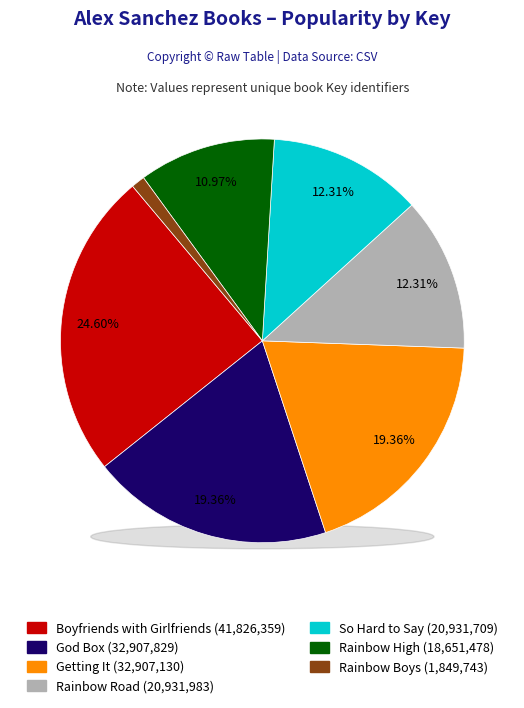

To the nearest percent, what is the difference between the largest and smallest slice percentages?

24%